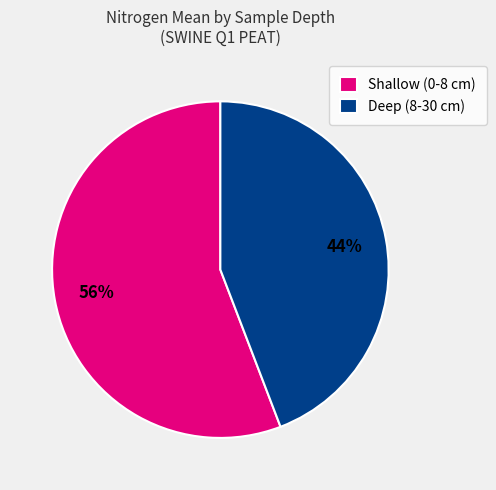

To the nearest percent, what portion does Deep (8-30 cm) represent?

44%